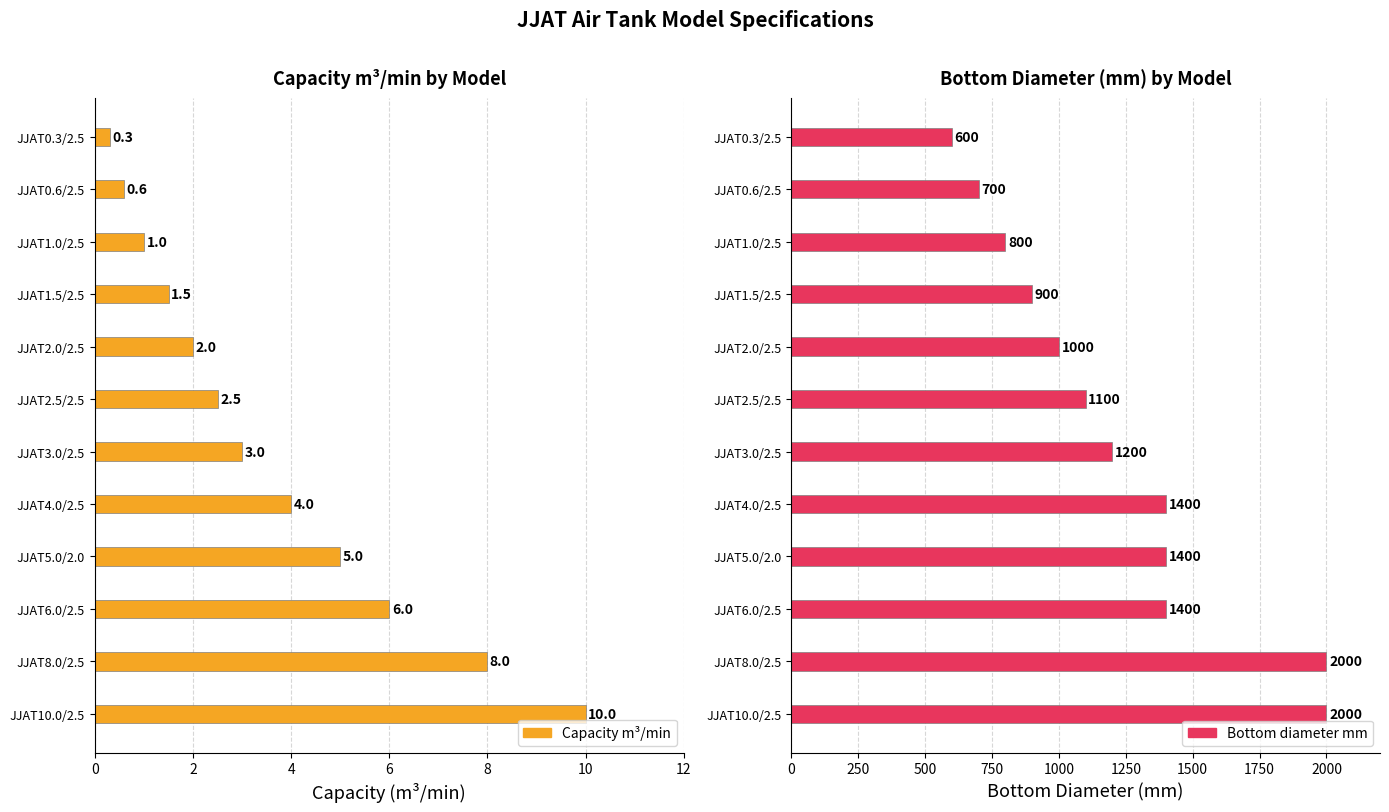

Between JJAT1.5/2.5 and JJAT0.6/2.5, which is larger?

JJAT1.5/2.5